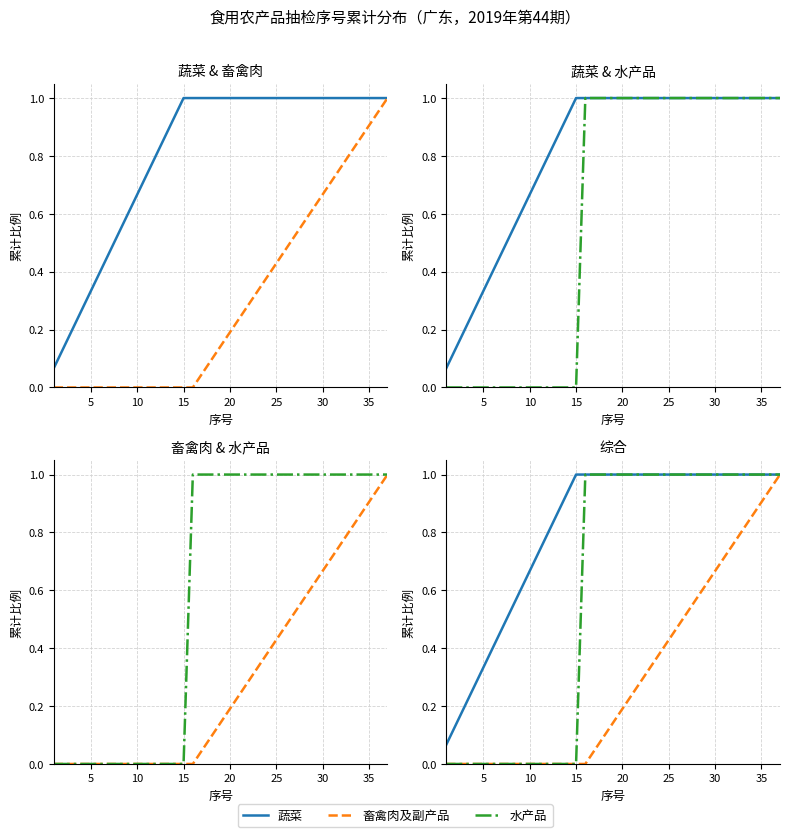

Reading left to right, what are all the values shown in this chart?

蔬菜: 0.1	0.1	0.2	0.3	0.3	0.4	0.5	0.5	0.6	0.7	0.7	0.8	0.9	0.9	1.0	1.0	1.0	1.0	1.0	1.0	1.0	1.0	1.0	1.0	1.0	1.0	1.0	1.0	1.0	1.0	1.0	1.0	1.0	1.0	1.0	1.0	1.0
畜禽肉及副产品: 0.0	0.0	0.0	0.0	0.0	0.0	0.0	0.0	0.0	0.0	0.0	0.0	0.0	0.0	0.0	0.0	0.0	0.1	0.1	0.2	0.2	0.3	0.3	0.4	0.4	0.5	0.5	0.6	0.6	0.7	0.7	0.8	0.8	0.9	0.9	1.0	1.0
水产品: 0.0	0.0	0.0	0.0	0.0	0.0	0.0	0.0	0.0	0.0	0.0	0.0	0.0	0.0	0.0	1.0	1.0	1.0	1.0	1.0	1.0	1.0	1.0	1.0	1.0	1.0	1.0	1.0	1.0	1.0	1.0	1.0	1.0	1.0	1.0	1.0	1.0